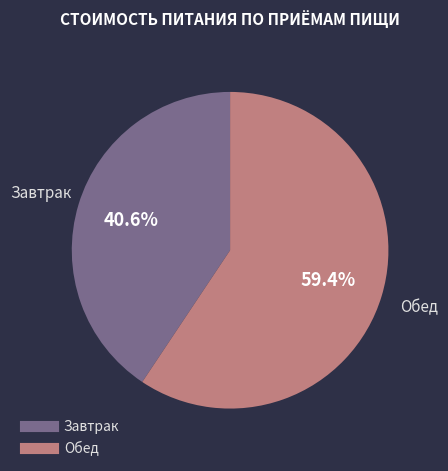

Does Обед represent more than half of the total?

Yes